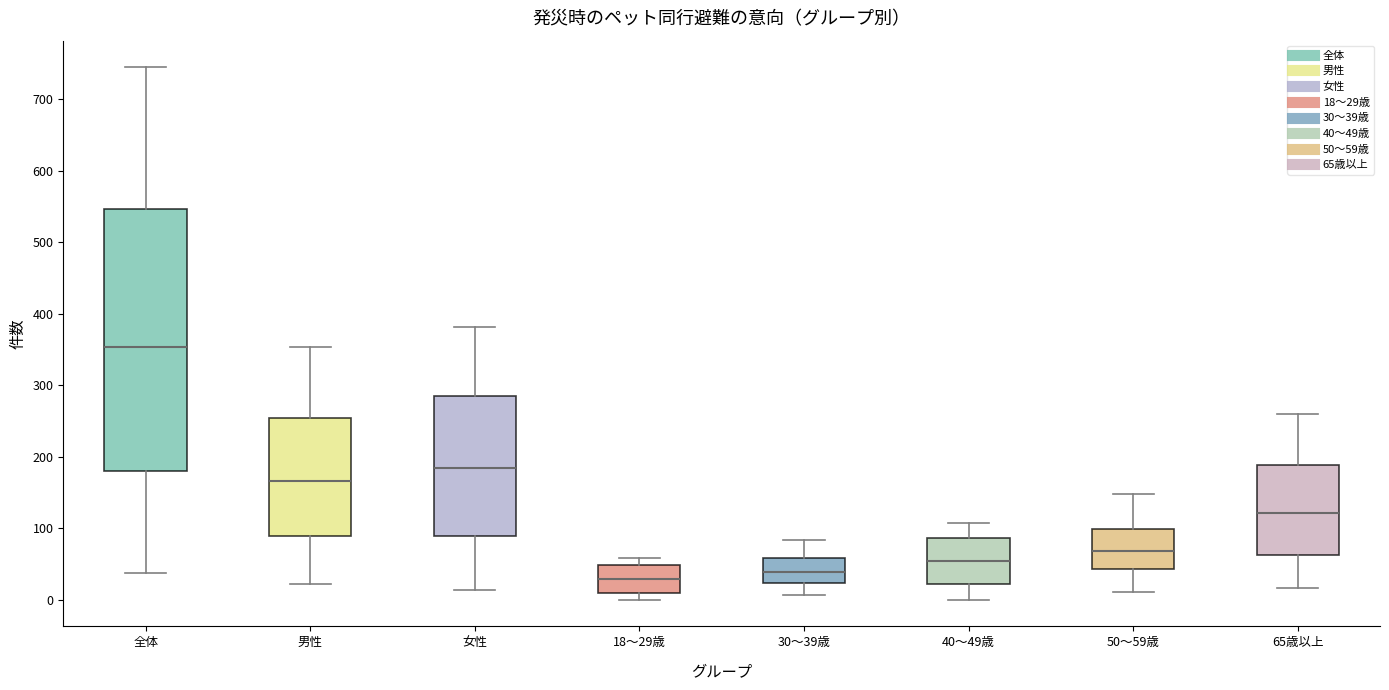

Reading left to right, transcribe this box plot: for each box, give where its median line is, the range the box spans, and where its two whiskers end, as read against the y-axis. The values are not printed on the chart, so give them approximately, as read against the axis.

全体: median 350, box 180 to 550, whiskers 40 to 750
男性: median 170, box 90 to 250, whiskers 20 to 350
女性: median 180, box 90 to 290, whiskers 10 to 380
18～29歳: median 30, box 10 to 50, whiskers 0 to 60
30～39歳: median 40, box 20 to 60, whiskers 10 to 80
40～49歳: median 50, box 20 to 90, whiskers 0 to 110
50～59歳: median 70, box 40 to 100, whiskers 10 to 150
65歳以上: median 120, box 60 to 190, whiskers 20 to 260